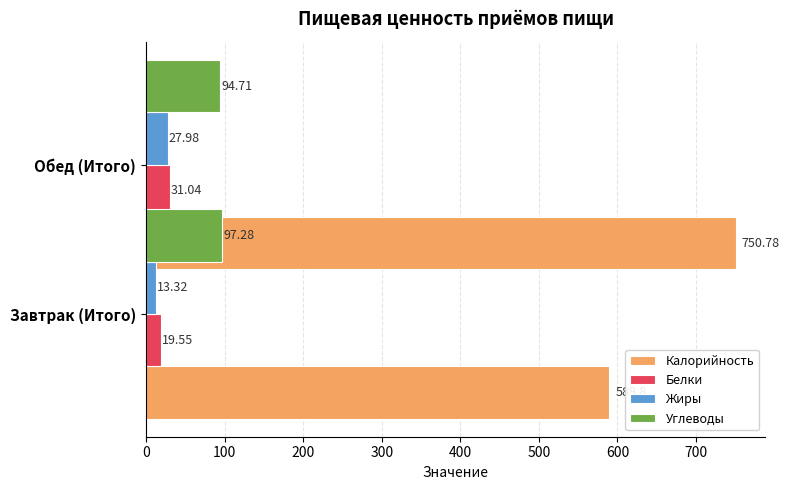

What is the maximum value shown in the chart?

750.8